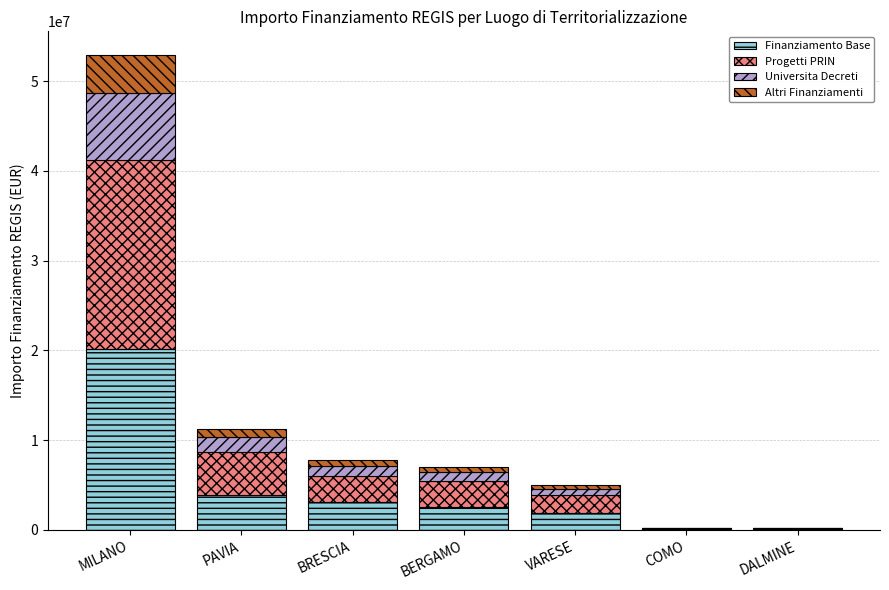

At which category is the sum across all series the highest?

MILANO